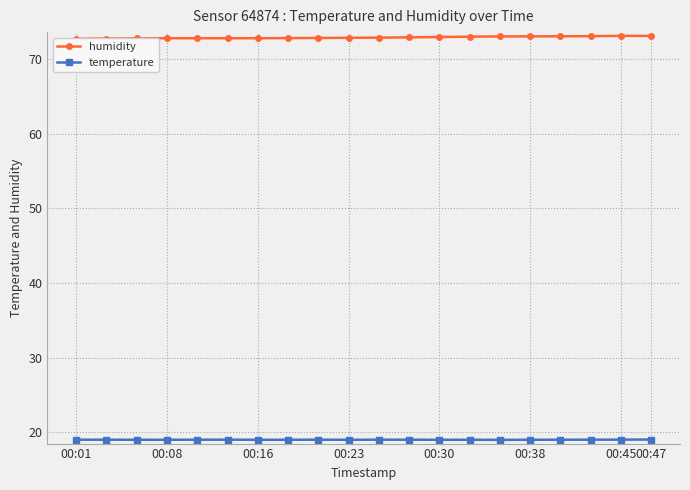

Where is humidity nearest to the value 72?

00:01